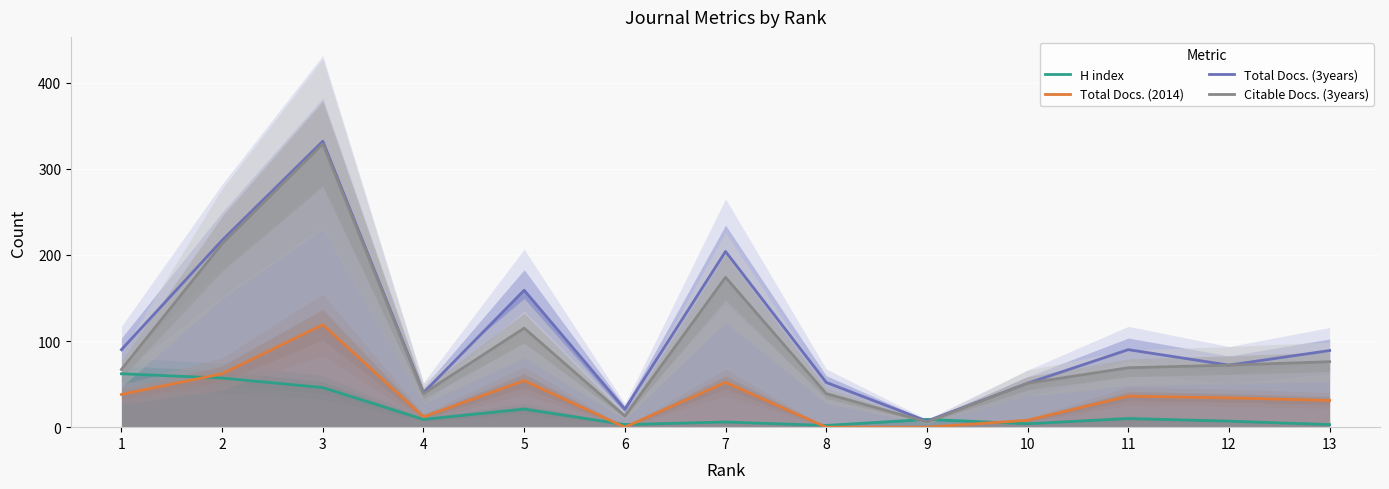

The Total Docs. (3years) series shows 21 at 10. True or false?

False